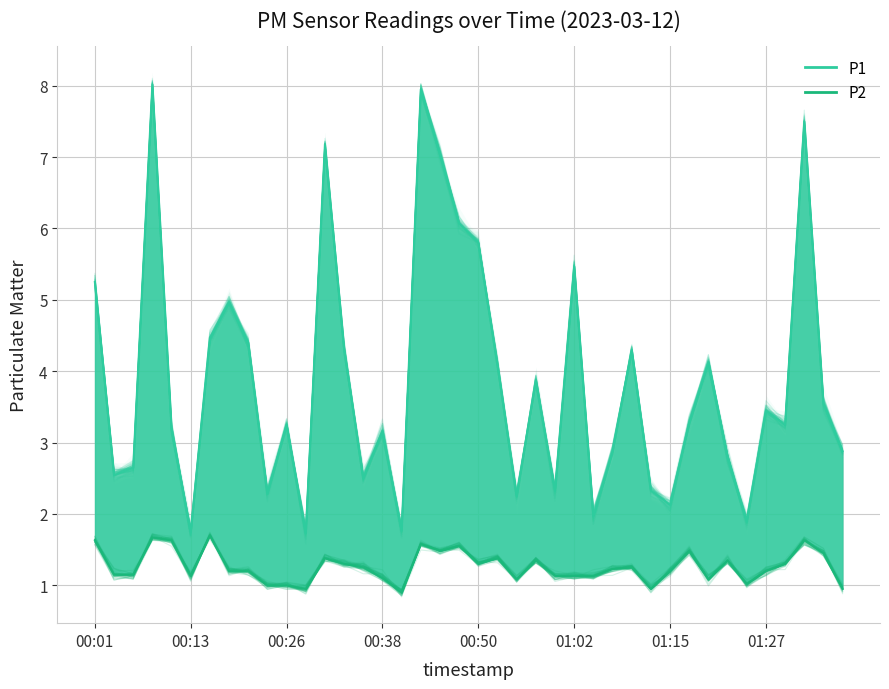

What is the average value of the P2 series?

1.3